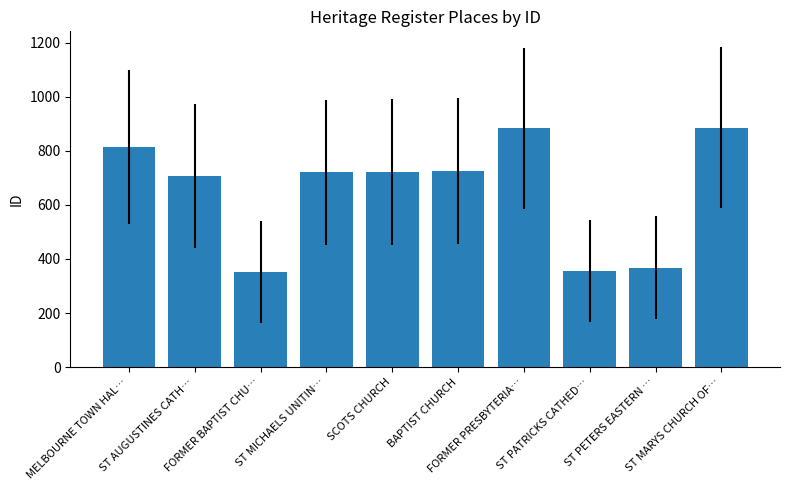

What is the smallest value displayed?

352